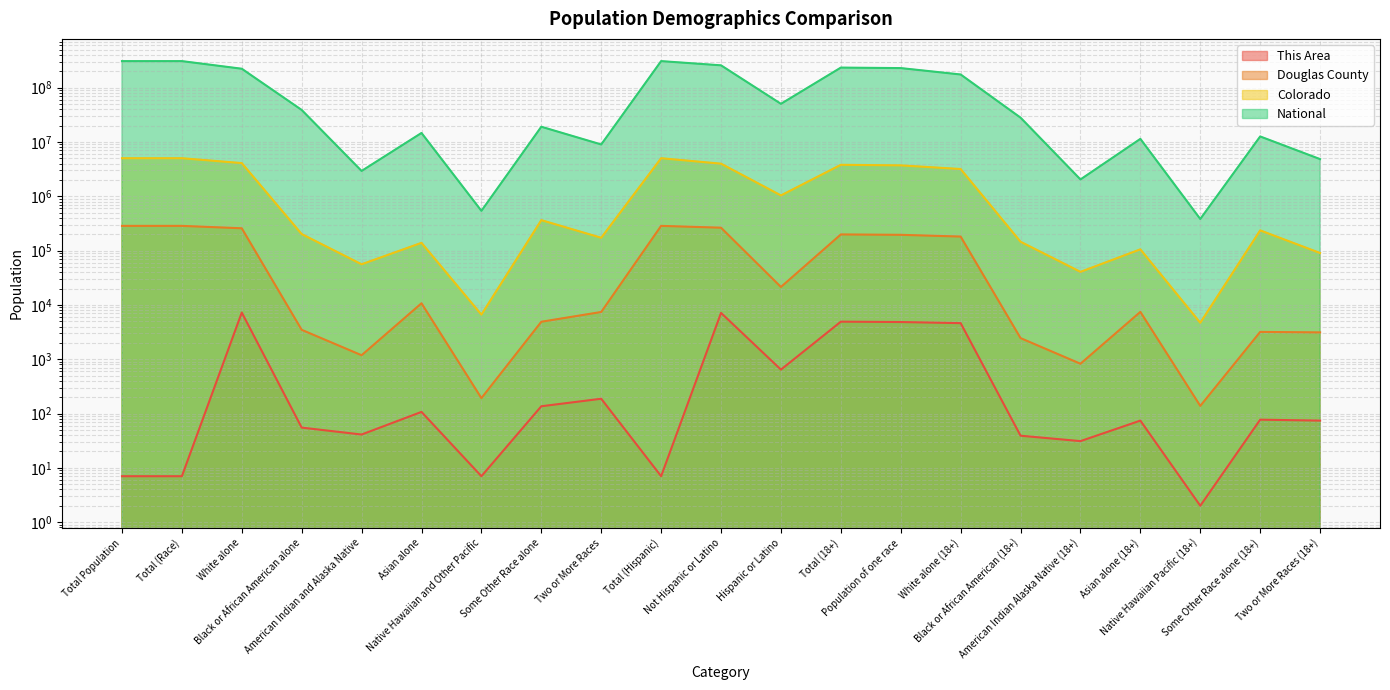

Between Black or African American alone and American Indian and Alaska Native, which series saw the biggest shift?

National